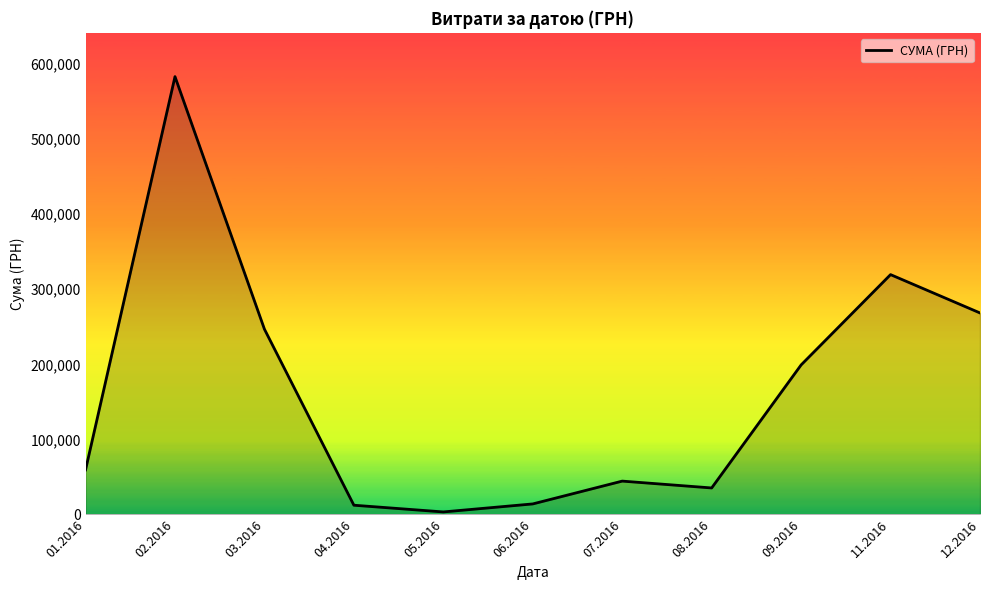

Approximately how many times larger is the value at 07.2016 compared to 03.2016?

0.2